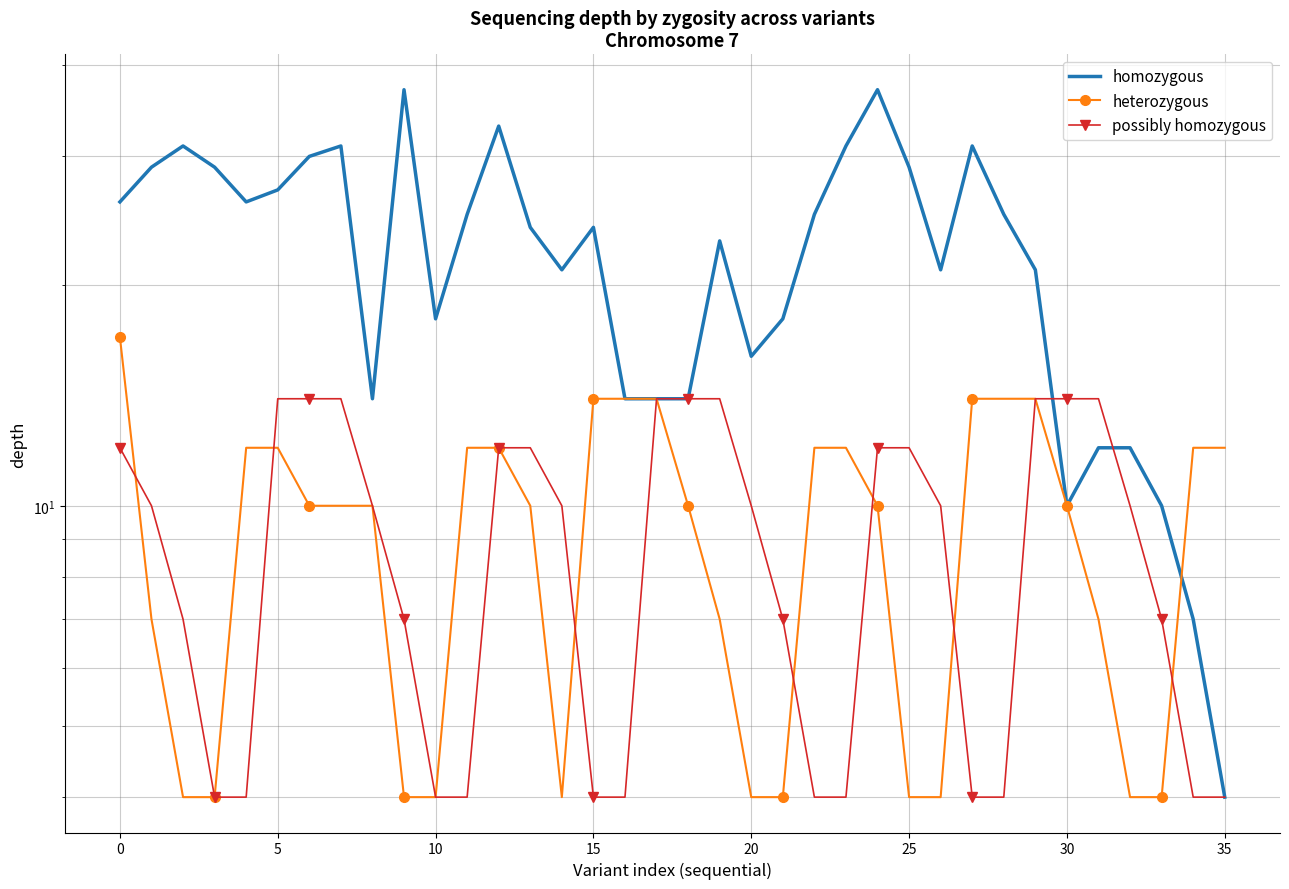

What is the label of the 33rd point from the left?

32